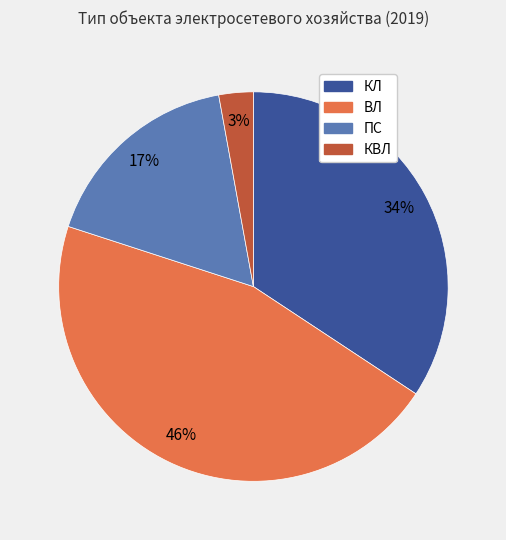

To the nearest percent, what is the difference between the ПС and ВЛ slice percentages?

29%